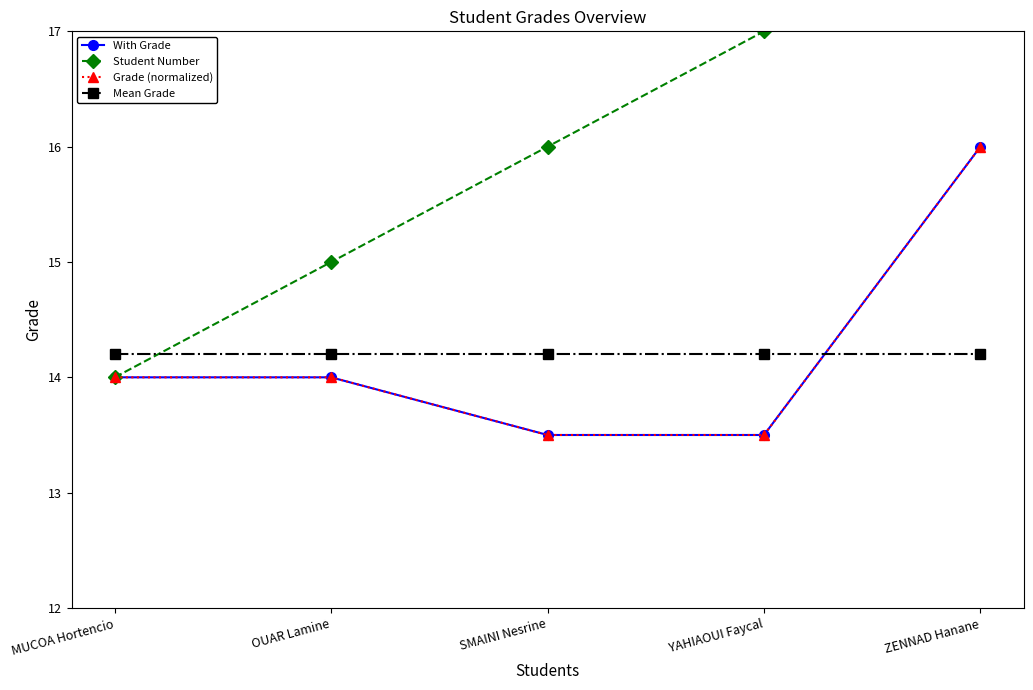

What is the minimum value shown in the chart?

13.5